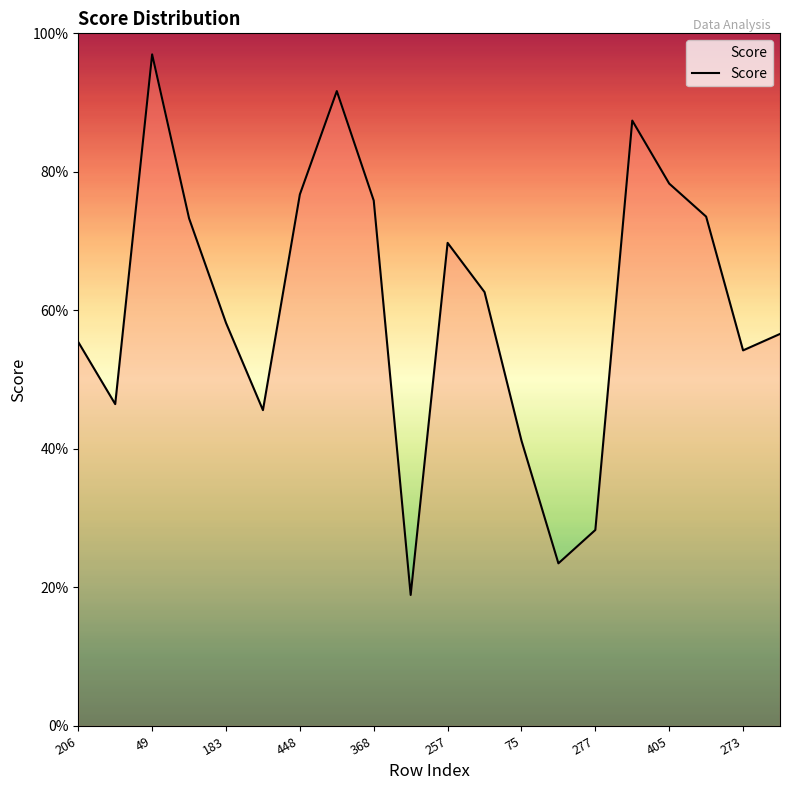

Where is the first local maximum?

49